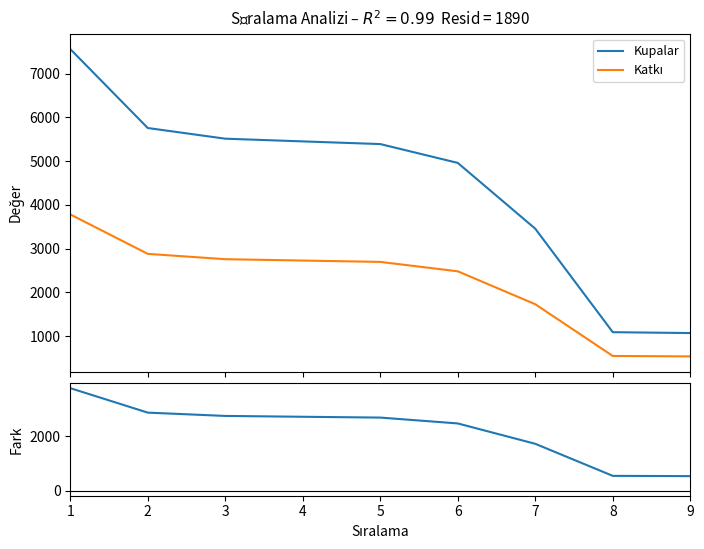

Reading right to left, extract all data points from this chart.

Kupalar: 9=1067	8=1087	7=3453	6=4958	5=5389	4=5450	3=5512	2=5756	1=7561
Katkı: 9=533	8=543	7=1726	6=2479	5=2694	4=2725	3=2756	2=2878	1=3780
Fark (Kupalar−Katkı): 9=534	8=544	7=1727	6=2479	5=2695	4=2725	3=2756	2=2878	1=3781